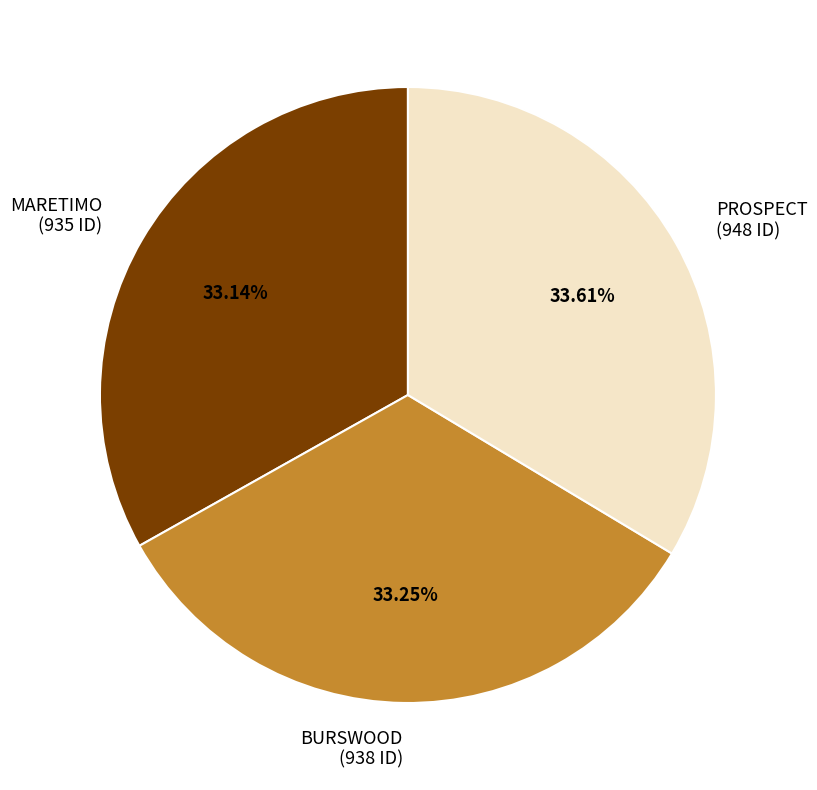

To the nearest percent, what percentage of the pie is MARETIMO?

33%